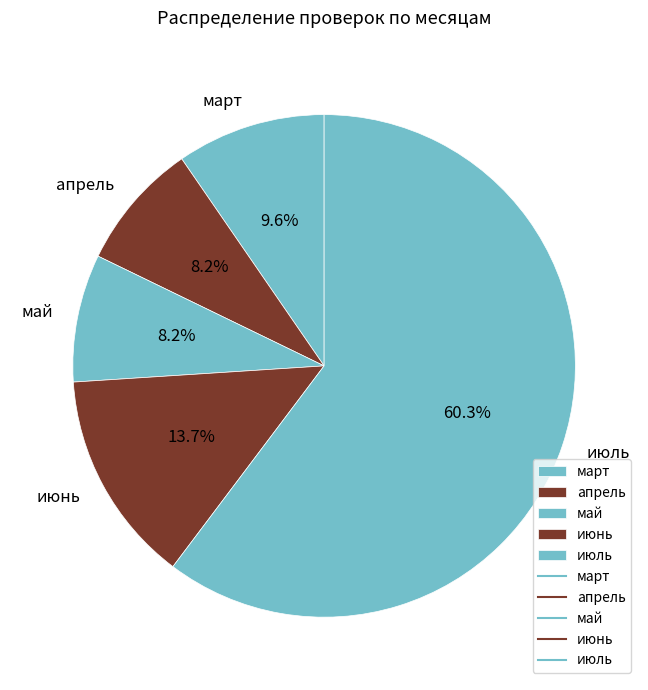

Does март represent more than half of the total?

No